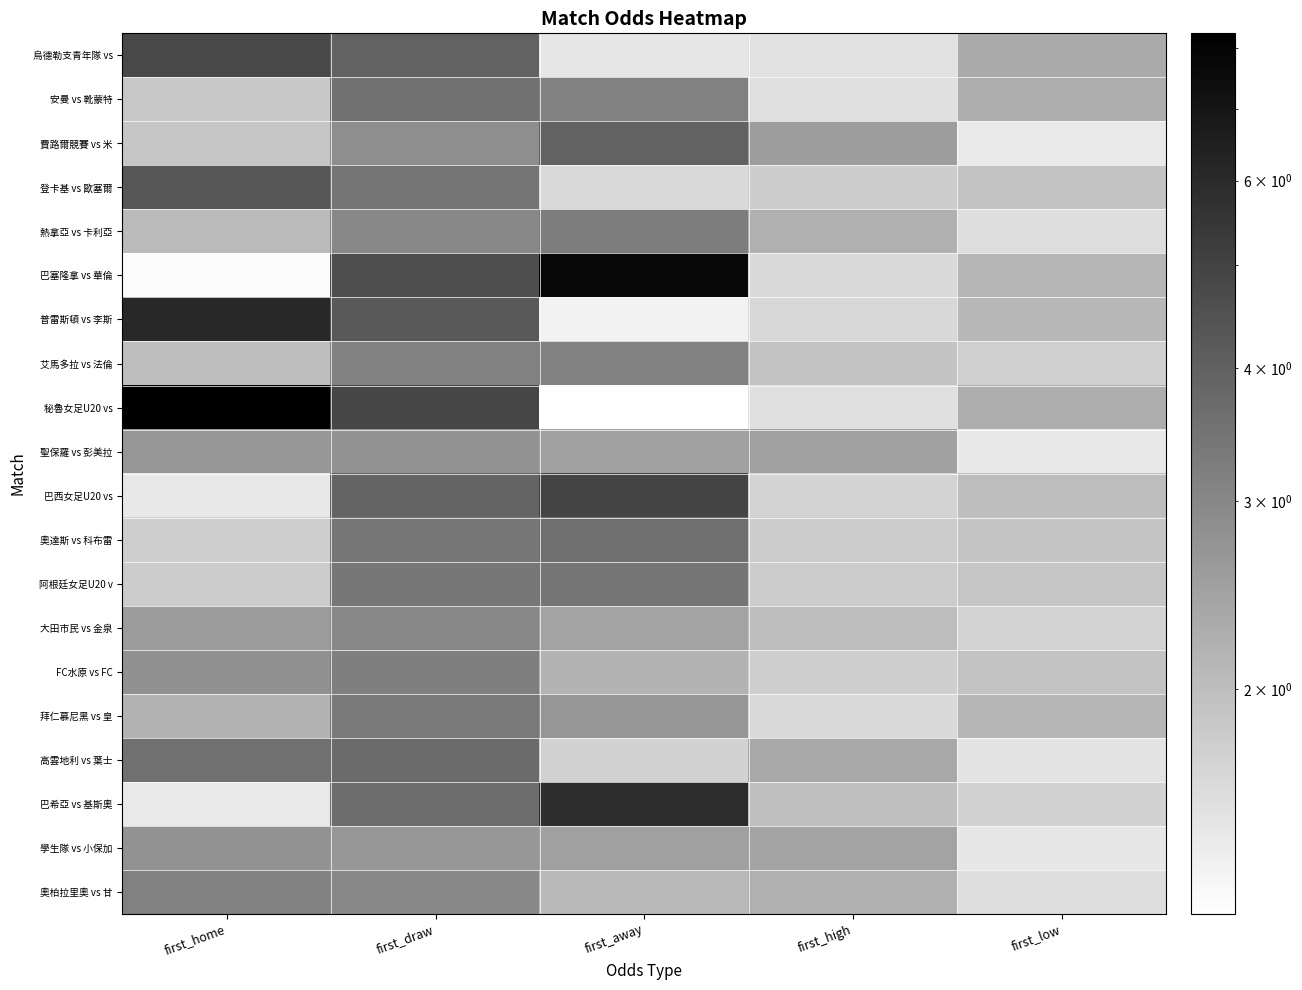

Reading left to right, what are all the values shown in this chart?

烏德勒支青年隊 vs: first_home=4.8	first_draw=4.0	first_away=1.5	first_high=1.5	first_low=2.3
安曼 vs 靴蒙特: first_home=1.9	first_draw=3.5	first_away=3.1	first_high=1.6	first_low=2.3
費路爾競賽 vs 米: first_home=1.9	first_draw=2.9	first_away=4.0	first_high=2.5	first_low=1.4
登卡基 vs 歐塞爾: first_home=4.3	first_draw=3.5	first_away=1.6	first_high=1.8	first_low=1.9
熱拿亞 vs 卡利亞: first_home=2.0	first_draw=3.0	first_away=3.2	first_high=2.2	first_low=1.6
巴塞隆拿 vs 華倫: first_home=1.3	first_draw=4.6	first_away=7.8	first_high=1.6	first_low=2.1
普雷斯頓 vs 李斯: first_home=6.1	first_draw=4.2	first_away=1.4	first_high=1.6	first_low=2.1
艾馬多拉 vs 法倫: first_home=2.0	first_draw=3.1	first_away=3.1	first_high=1.9	first_low=1.8
秘魯女足U20 vs: first_home=8.2	first_draw=4.9	first_away=1.2	first_high=1.6	first_low=2.3
聖保羅 vs 彭美拉: first_home=2.7	first_draw=2.8	first_away=2.5	first_high=2.5	first_low=1.5
巴西女足U20 vs: first_home=1.5	first_draw=3.9	first_away=5.0	first_high=1.7	first_low=2.0
奧達斯 vs 科布雷: first_home=1.8	first_draw=3.4	first_away=3.6	first_high=1.8	first_low=1.9
阿根廷女足U20 v: first_home=1.8	first_draw=3.4	first_away=3.5	first_high=1.8	first_low=1.9
大田市民 vs 金泉: first_home=2.6	first_draw=3.0	first_away=2.4	first_high=2.0	first_low=1.7
FC水原 vs FC: first_home=2.8	first_draw=3.2	first_away=2.2	first_high=1.8	first_low=1.9
拜仁慕尼黑 vs 皇: first_home=2.2	first_draw=3.4	first_away=2.7	first_high=1.6	first_low=2.1
高雲地利 vs 葉士: first_home=3.5	first_draw=3.7	first_away=1.7	first_high=2.4	first_low=1.5
巴希亞 vs 基斯奧: first_home=1.4	first_draw=3.6	first_away=5.9	first_high=2.0	first_low=1.7
學生隊 vs 小保加: first_home=2.8	first_draw=2.7	first_away=2.5	first_high=2.5	first_low=1.5
奧柏拉里奧 vs 甘: first_home=3.1	first_draw=3.0	first_away=2.1	first_high=2.2	first_low=1.6